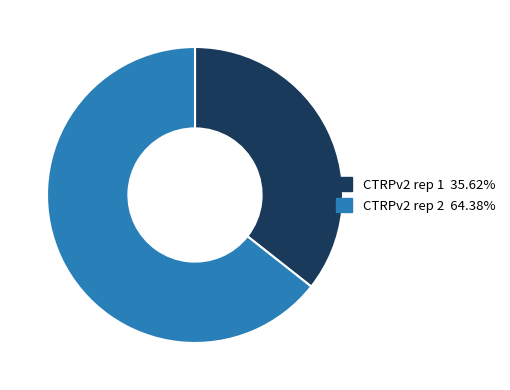

Approximately how many times larger is the value at CTRPv2 rep 1 compared to CTRPv2 rep 2?

0.6